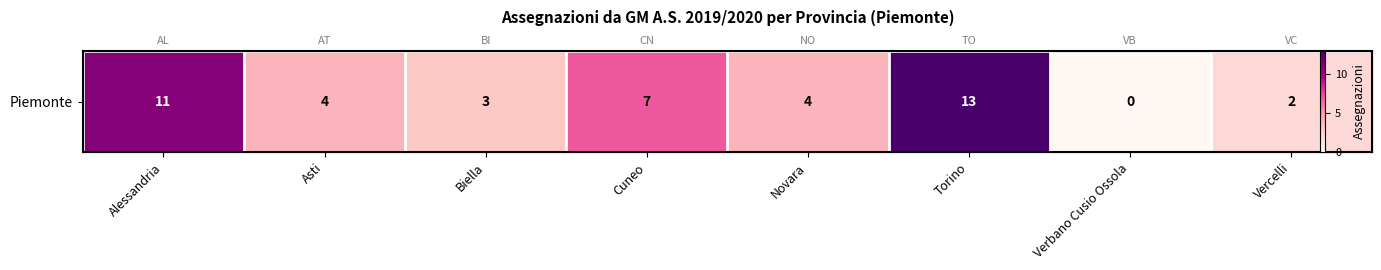

What is the sum of the values at Cuneo and Asti?

11